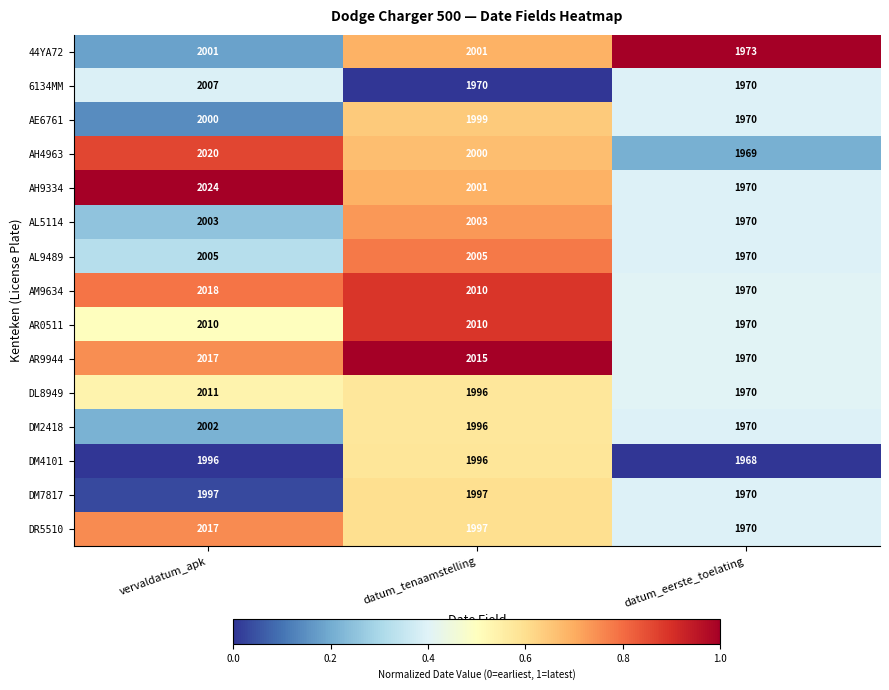

What is the sum of all DM7817 values?

5964